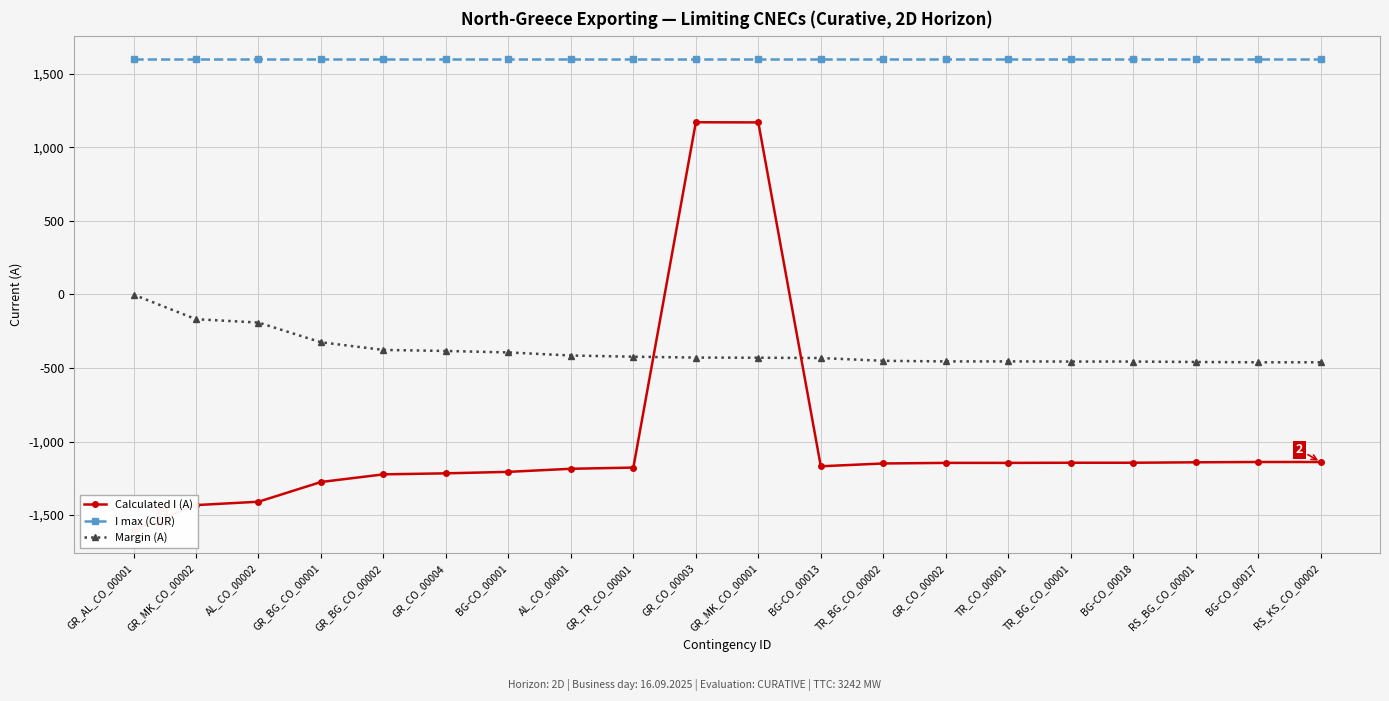

Between GR_CO_00004 and GR_AL_CO_00001, which is larger?

GR_CO_00004